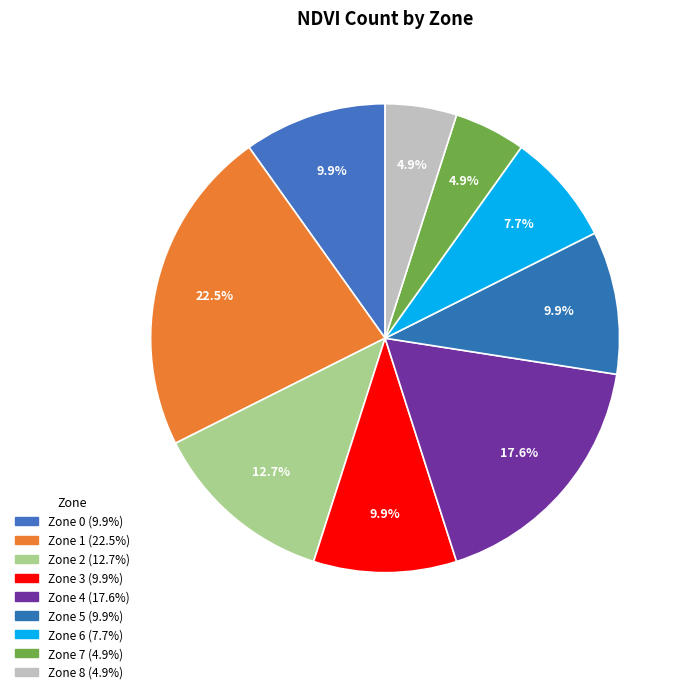

Does Zone 4 represent more than half of the total?

No